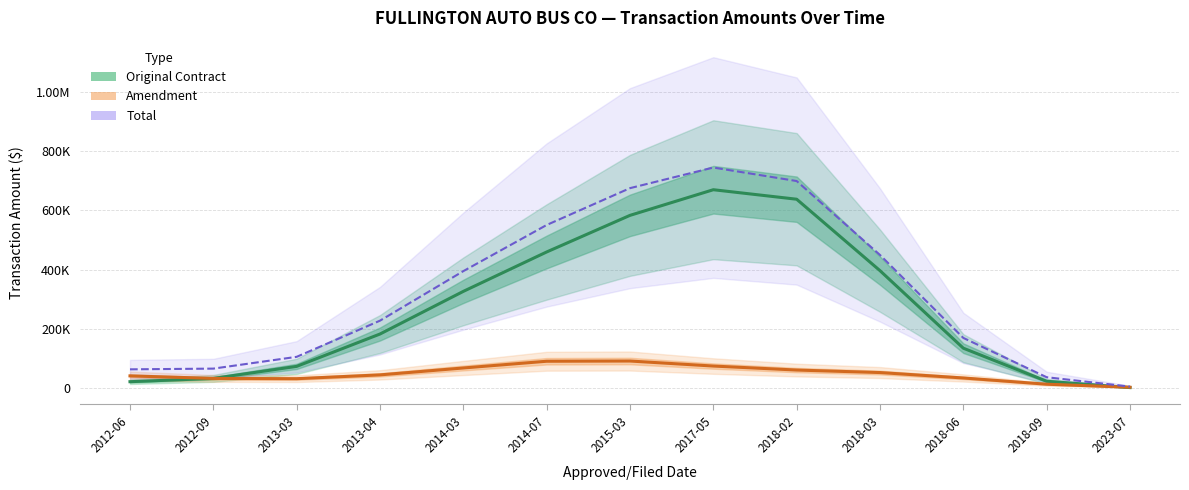

The value of Total at 2012-09 is 36145.4. True or false?

False